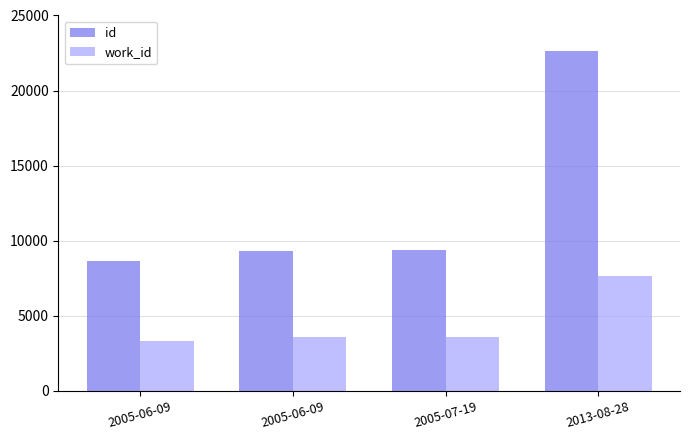

Does the chart contain any negative values?

No